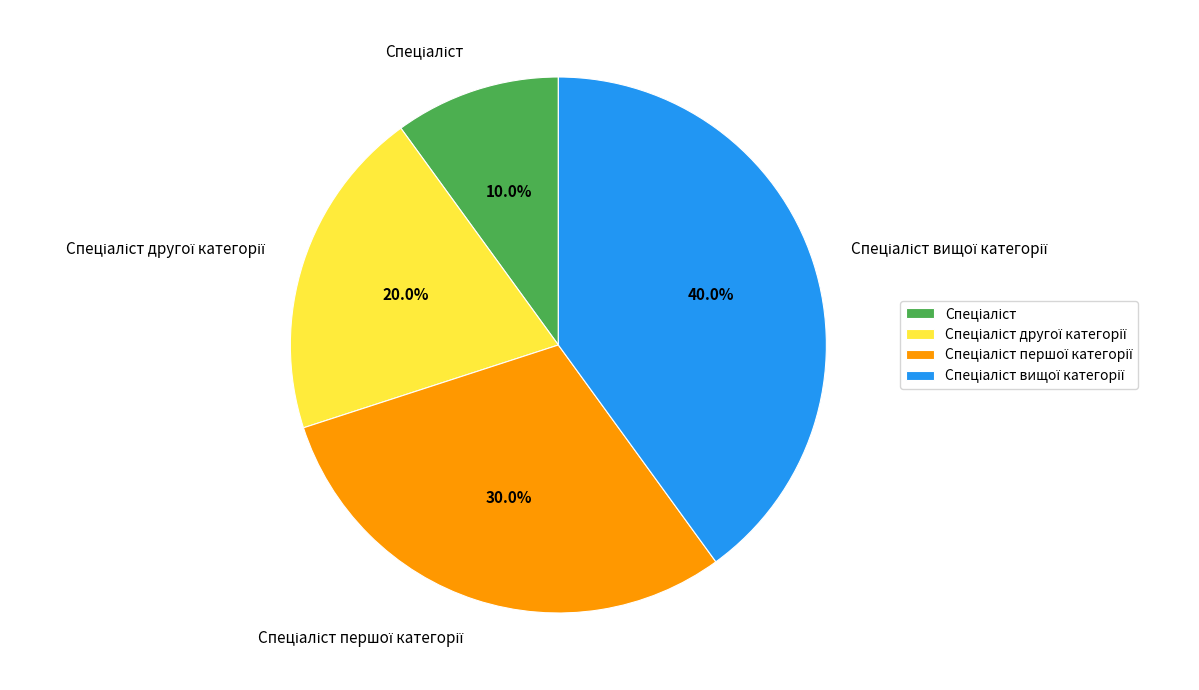

How many slices are in this pie chart?

4